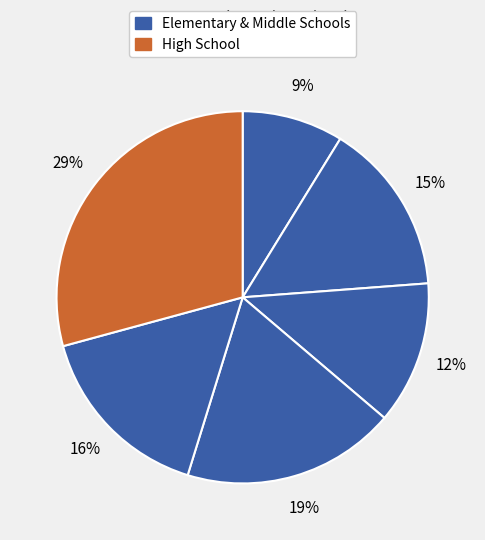

How many segments does this pie chart have?

6